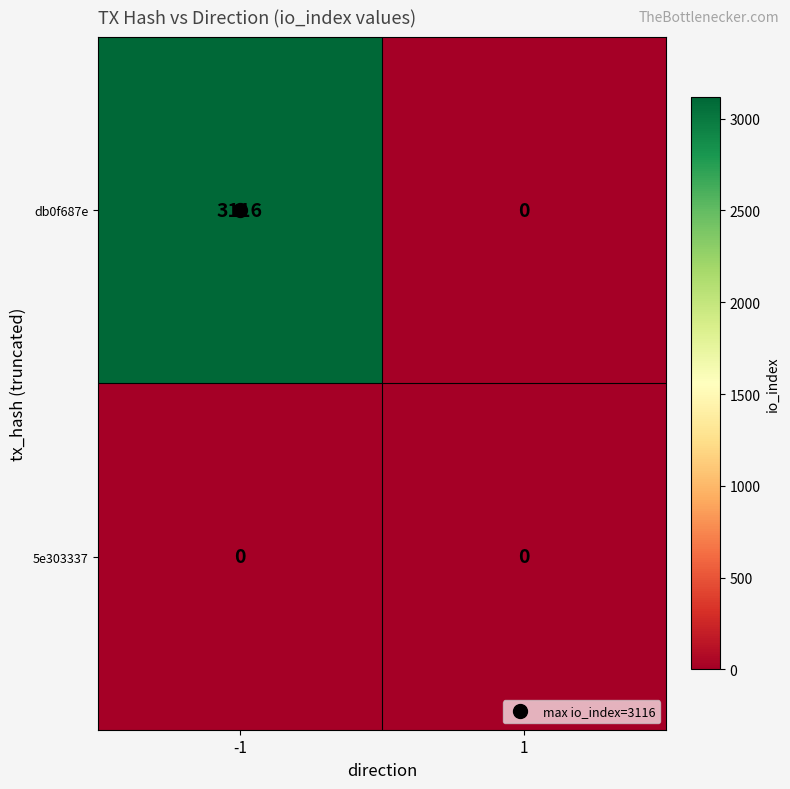

How many categories are shown in the chart?

2